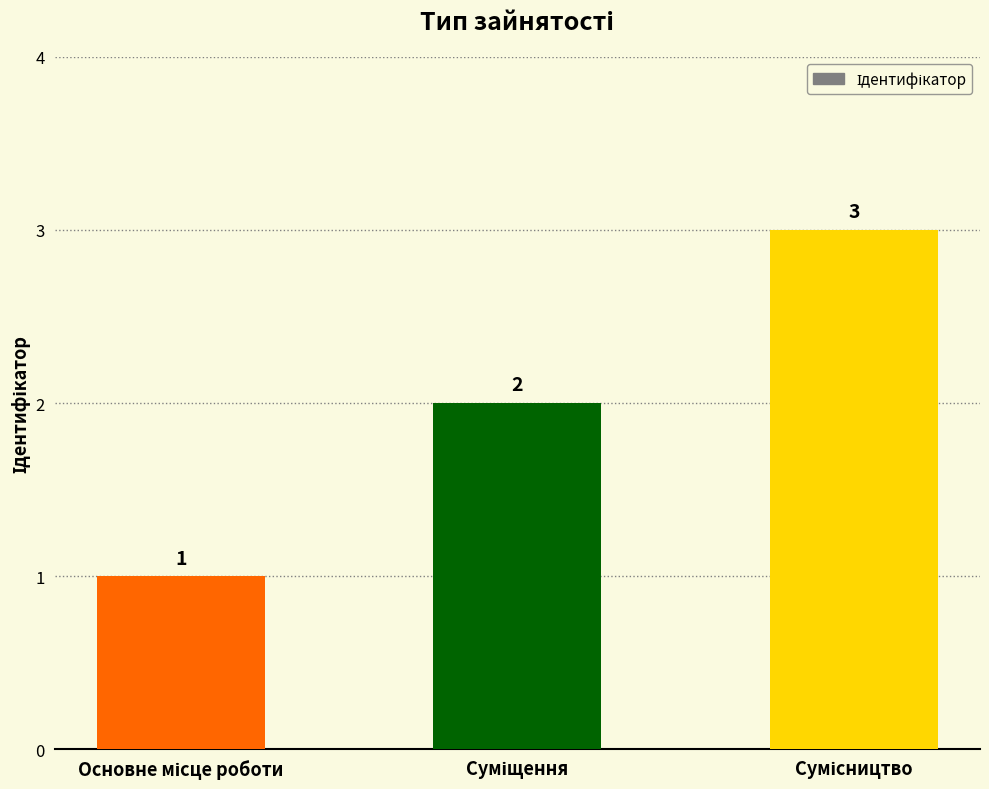

How many values are between 1 and 3?

3